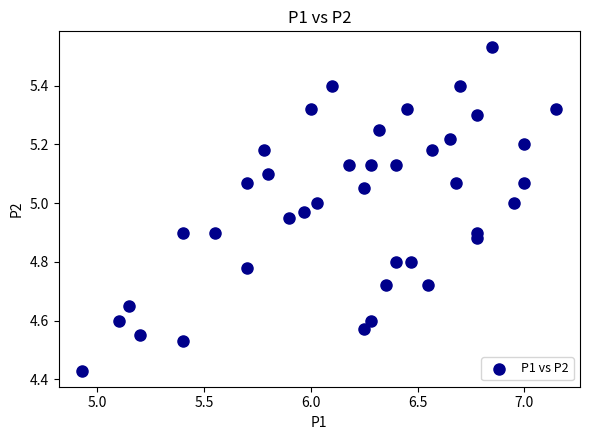

What is the range of X values (max minus min)?

2.2